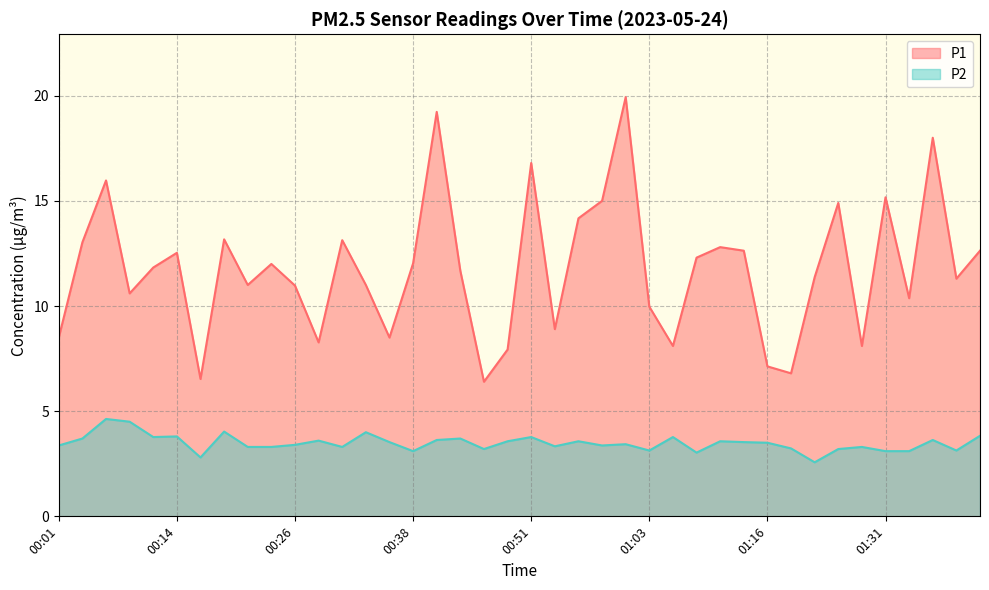

Count the number of data series in this chart.

2